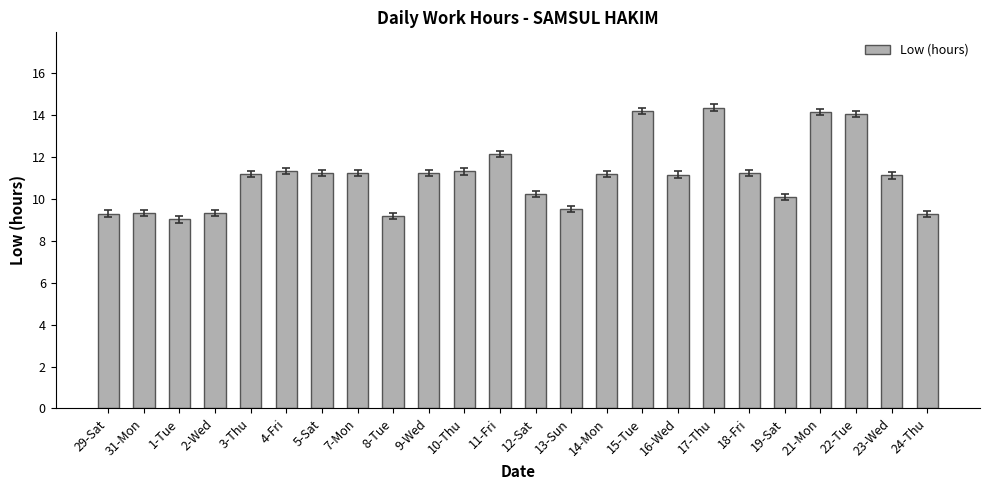

Are the bars horizontal?

No